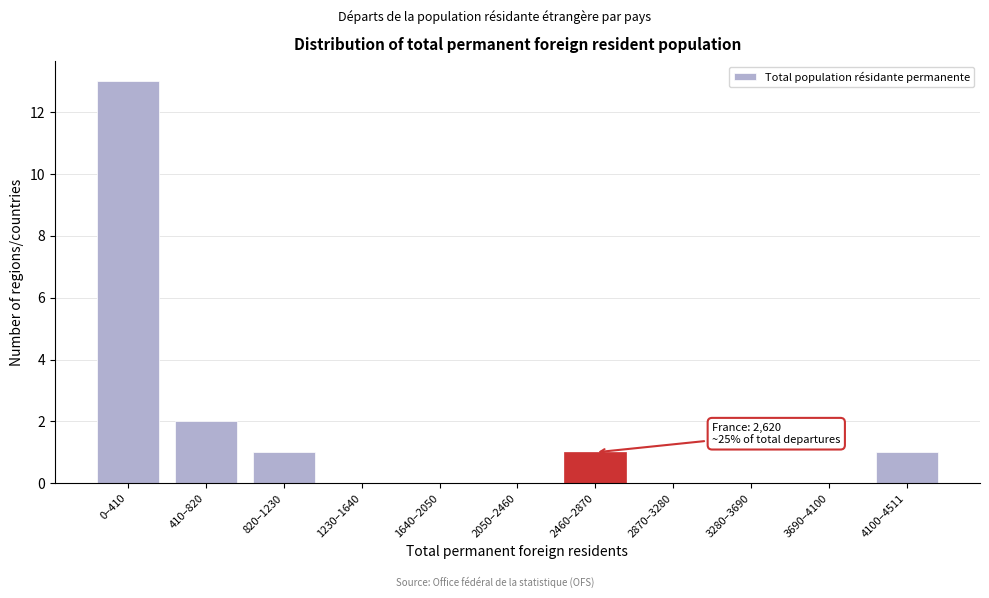

Reading right to left, extract all data points from this chart.

4100–4511=1	3690–4100=0	3280–3690=0	2870–3280=0	2460–2870=1	2050–2460=0	1640–2050=0	1230–1640=0	820–1230=1	410–820=2	0–410=13